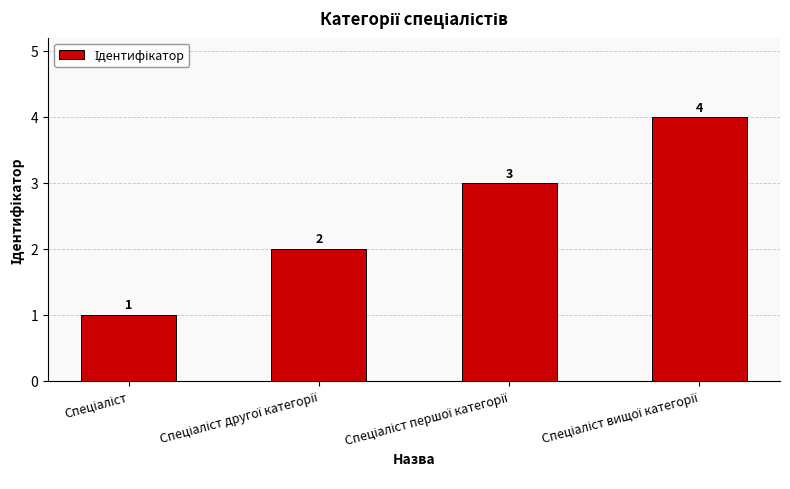

Does the chart contain stacked bars?

No